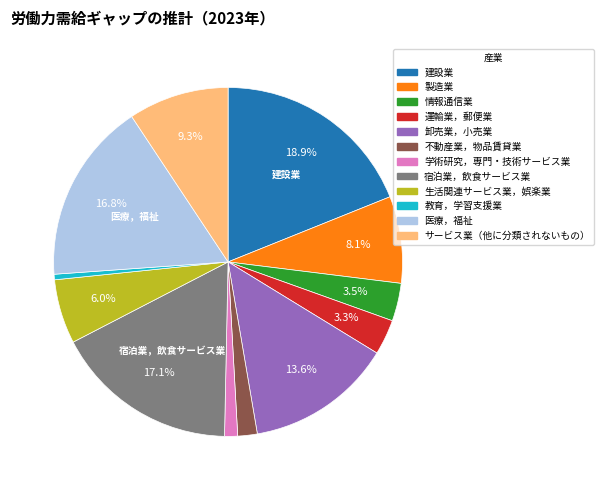

Is it true that 宿泊業，飲食サービス業 is 6% of the pie?

False